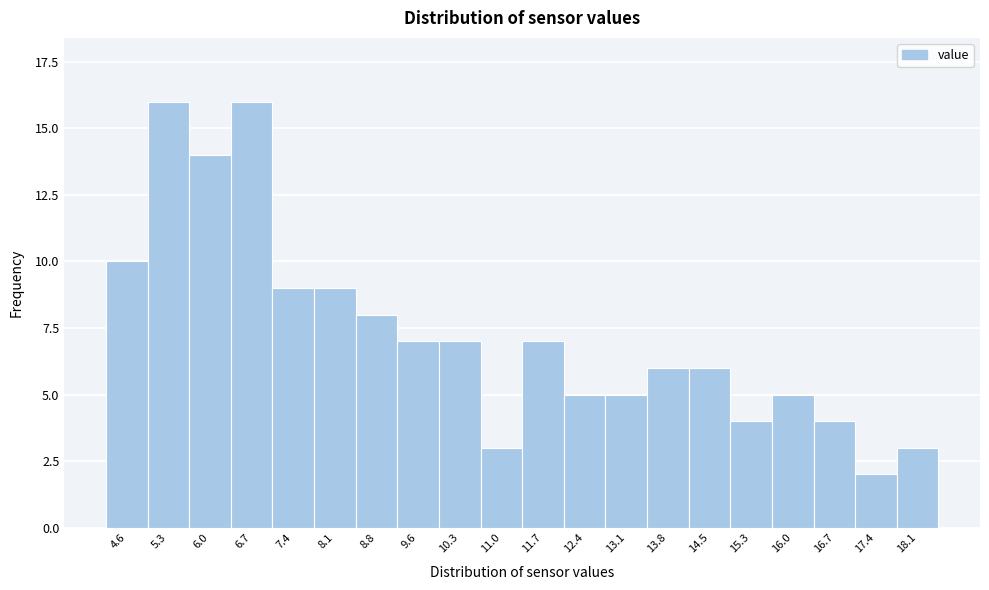

Reading left to right, transcribe all the data shown in this chart.

10	16	14	16	9	9	8	7	7	3	7	5	5	6	6	4	5	4	2	3